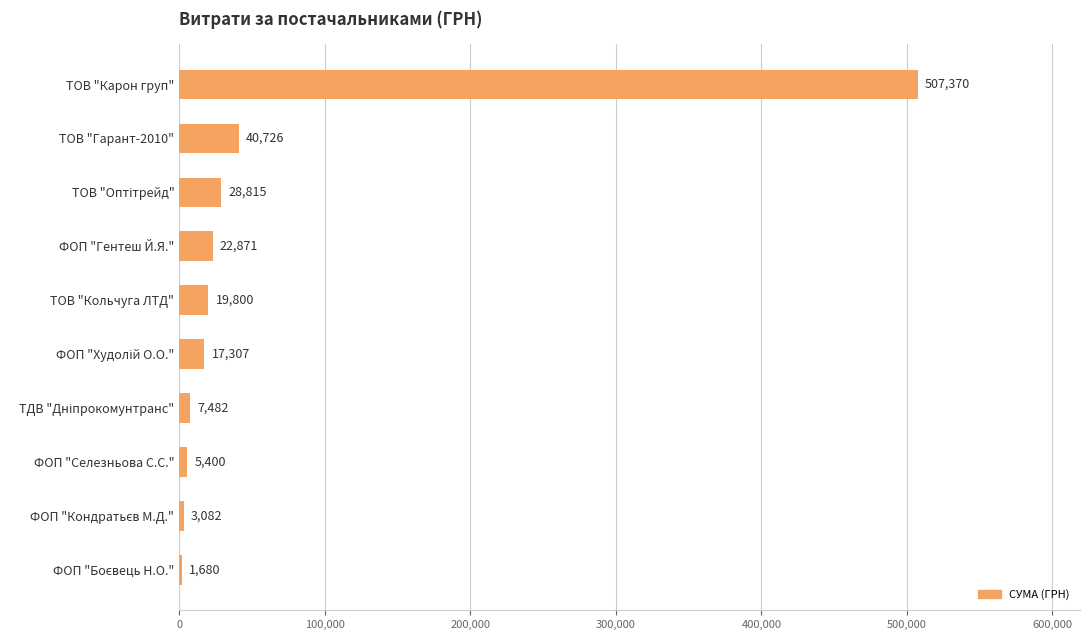

How many series are shown in this chart?

1